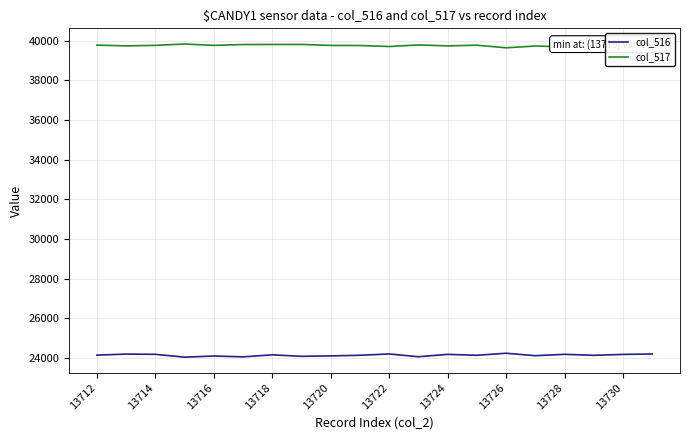

List the series in order of their overall mean, highest first.

col_517, col_516